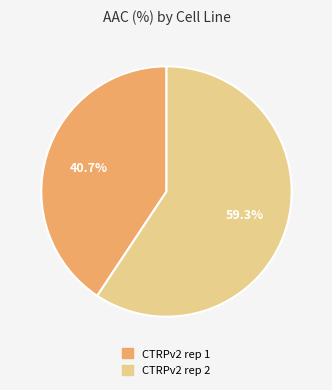

To the nearest percent, what is the difference between the CTRPv2 rep 1 and CTRPv2 rep 2 slice percentages?

19%